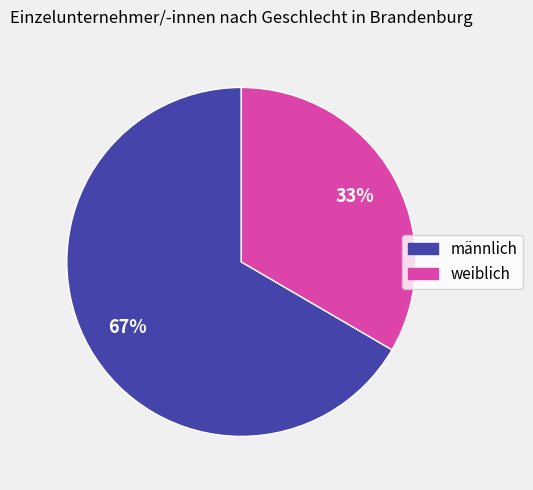

Which slice represents more than half of the pie?

männlich